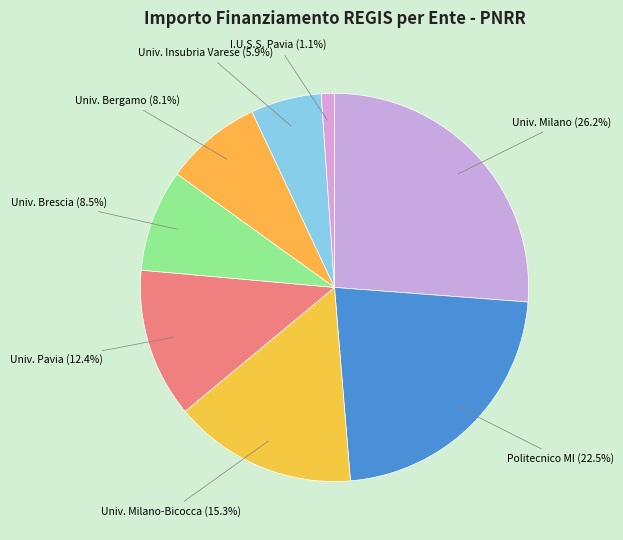

Is the sum of Univ. Pavia and Univ. Insubria Varese greater than half?

No